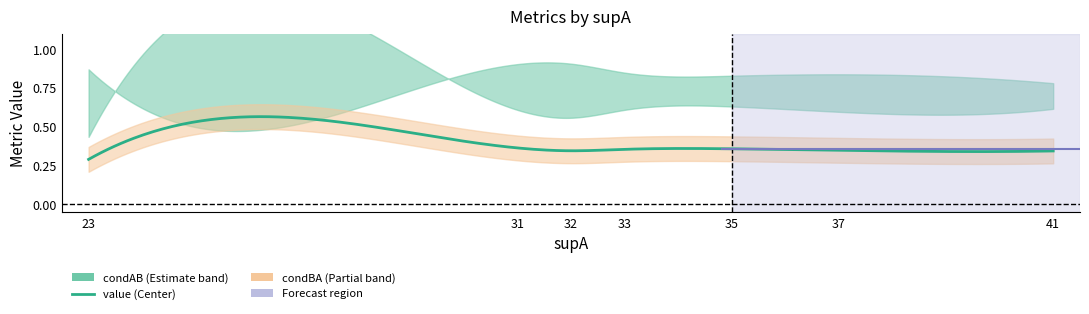

Rank the series at 31 from lowest to highest value.

value, condBA, condAB